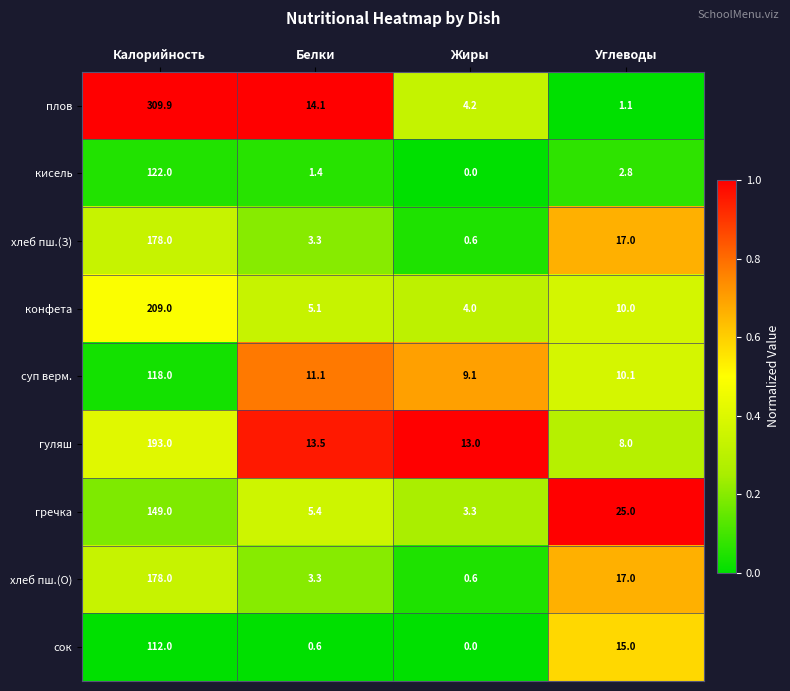

Where is хлеб пш.(О) nearest to the value 89?

Углеводы